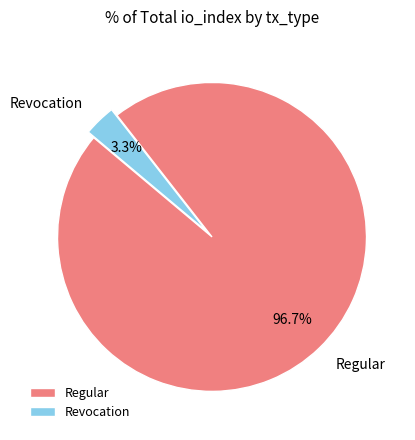

To the nearest percent, what is the combined percentage of Regular and Revocation?

100%